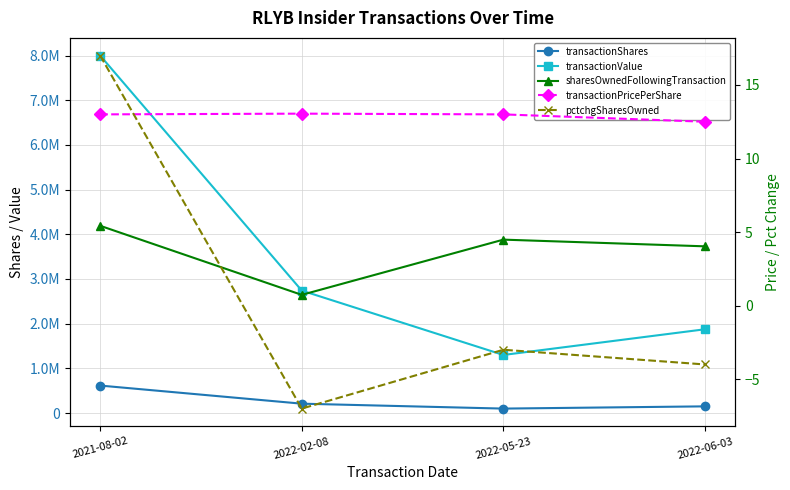

Rank the series by their maximum value, from highest to lowest.

transactionValue, sharesOwnedFollowingTransaction, transactionShares, pctchgSharesOwned, transactionPricePerShare